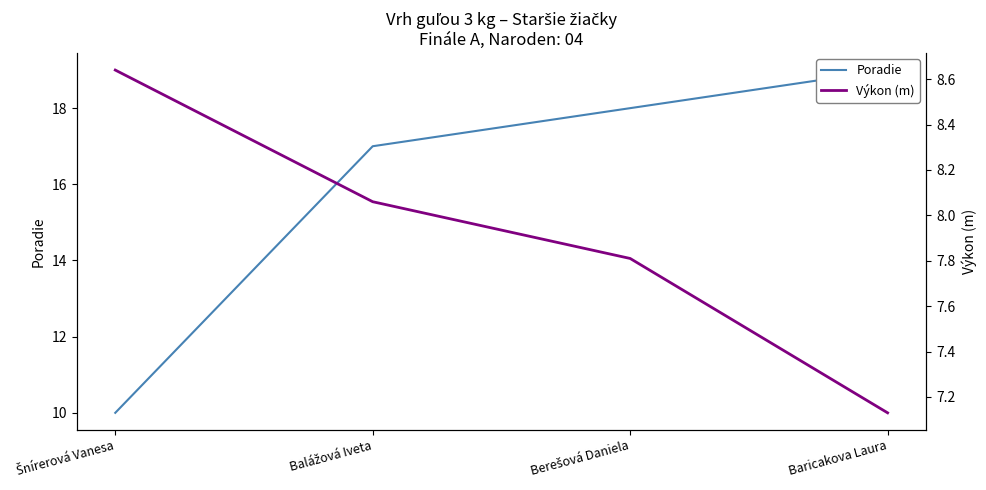

True or false: Výkon (m) and Poradie cross at least once.

False